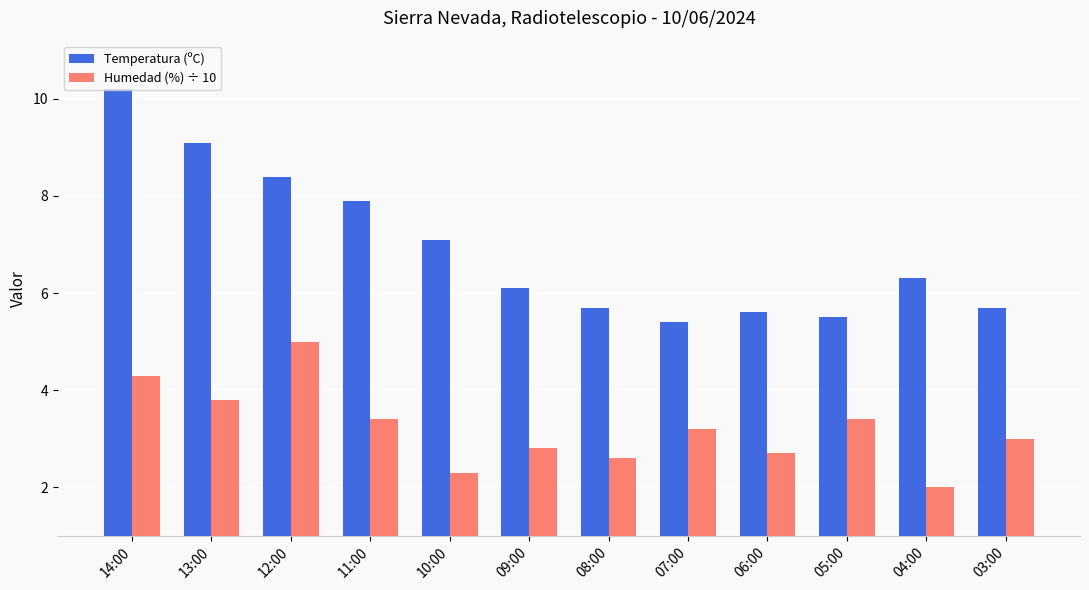

True or false: Humedad (%) ÷ 10 has a value of 2.7 at 06:00.

True